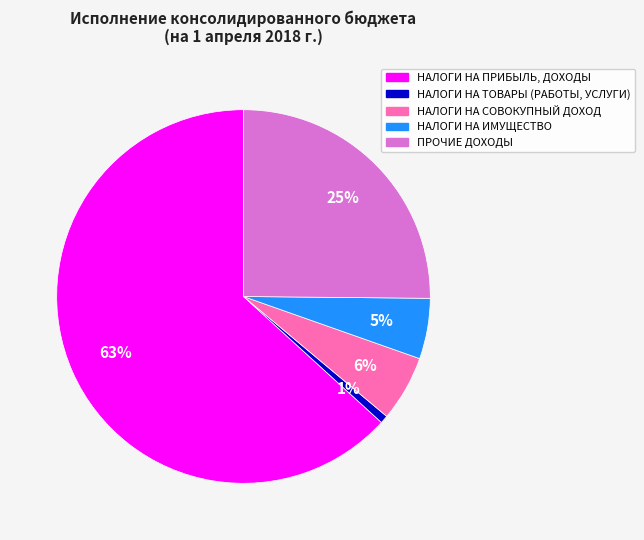

Does НАЛОГИ НА СОВОКУПНЫЙ ДОХОД account for over 50% of the chart?

No